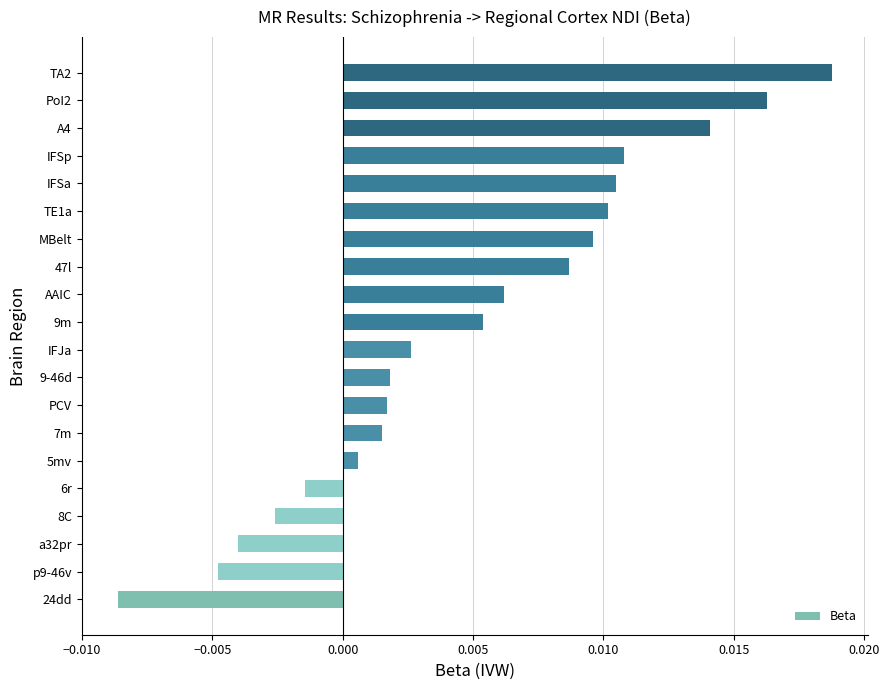

Between PoI2 and 47l, which is larger?

PoI2